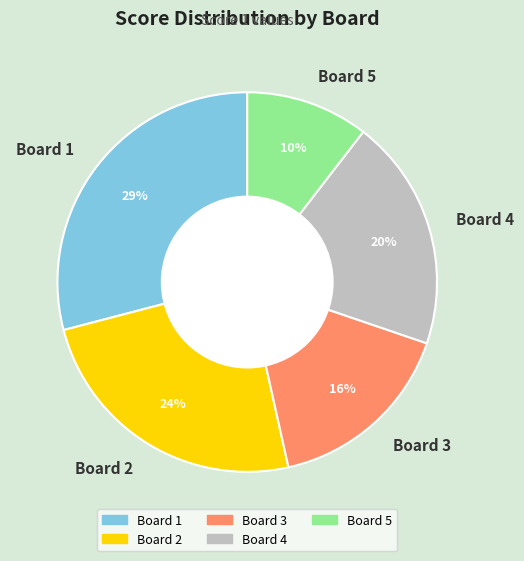

Which slice is the largest?

Board 1